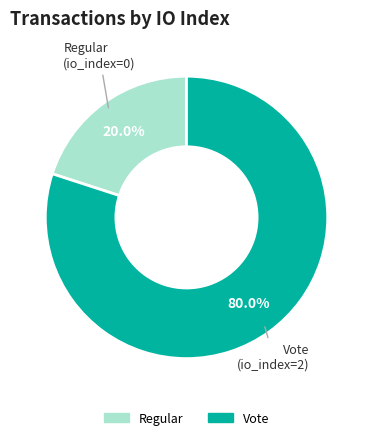

Is there any slice that represents more than half of the pie?

Yes